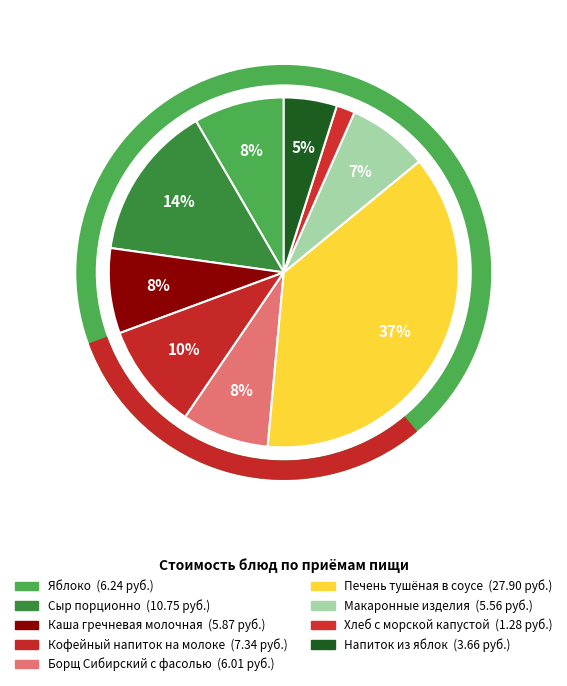

Count the number of slices in the pie.

9